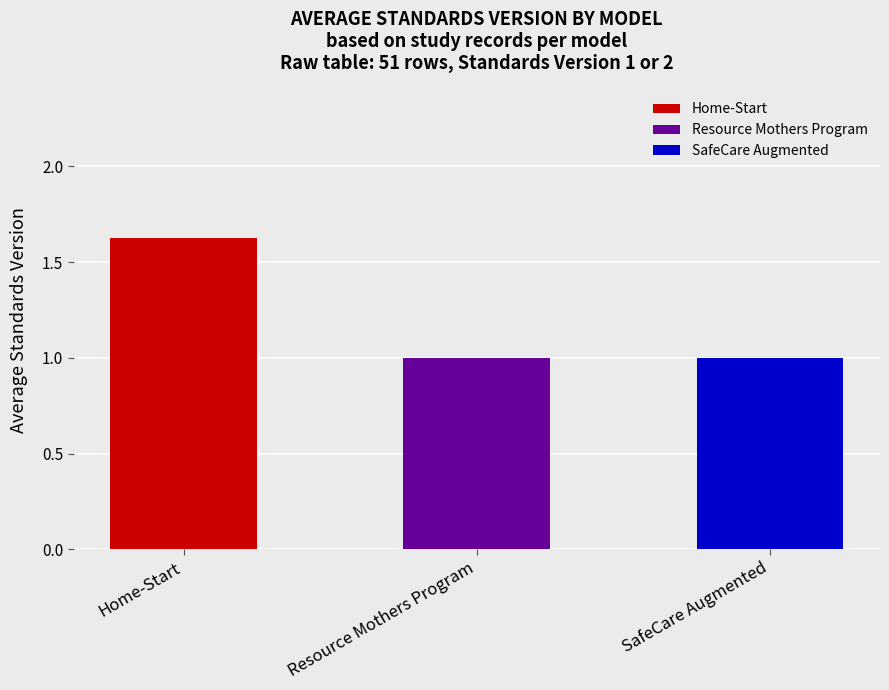

What is the smallest value displayed?

1.0